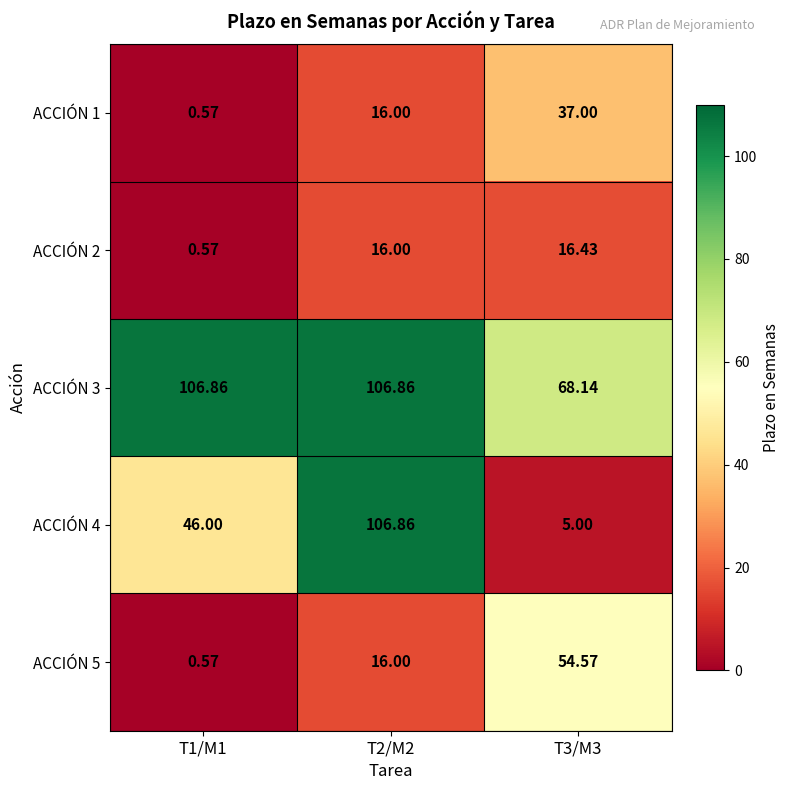

Is the value of ACCIÓN 3 at T3/M3 greater than the value of ACCIÓN 1 at T3/M3?

Yes